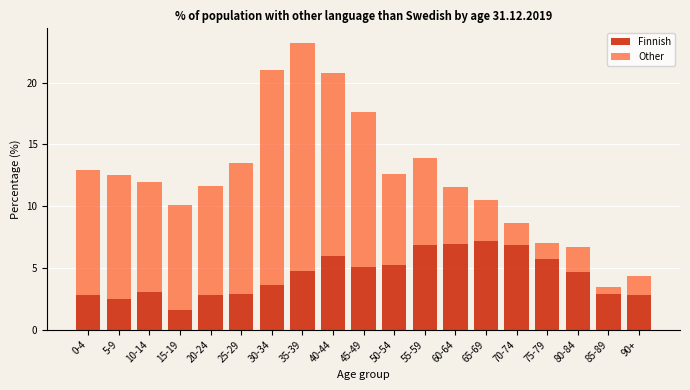

The Finnish series shows 5.1 at 45-49. True or false?

True